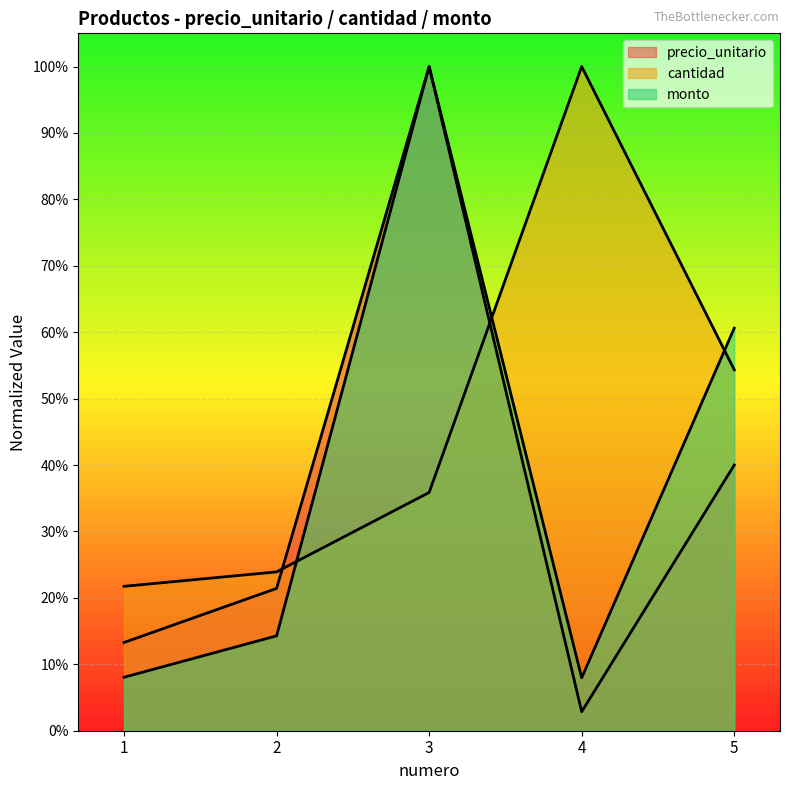

Rank the series by their average value, from lowest to highest.

precio_unitario, monto, cantidad